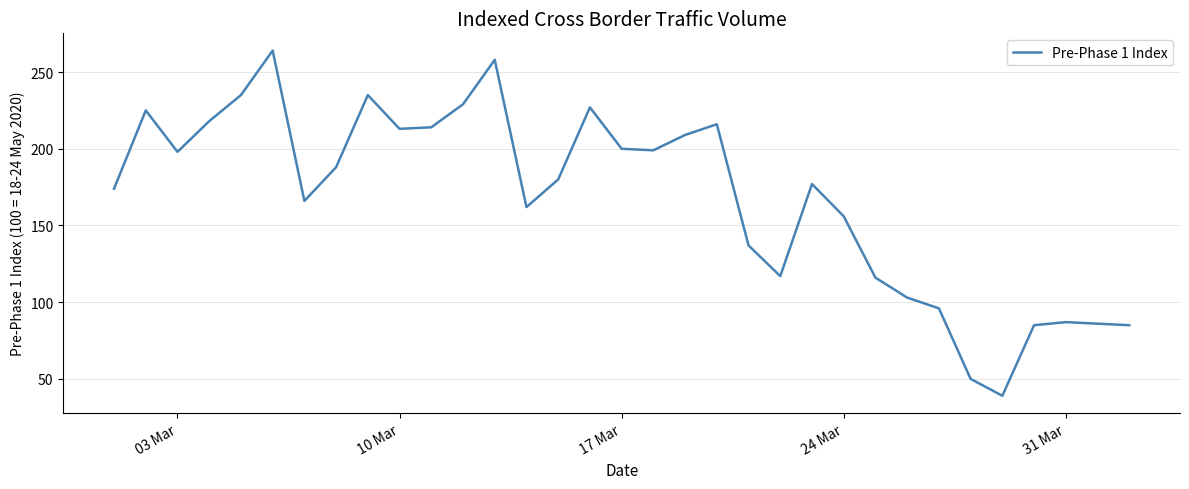

What is the average value?

168